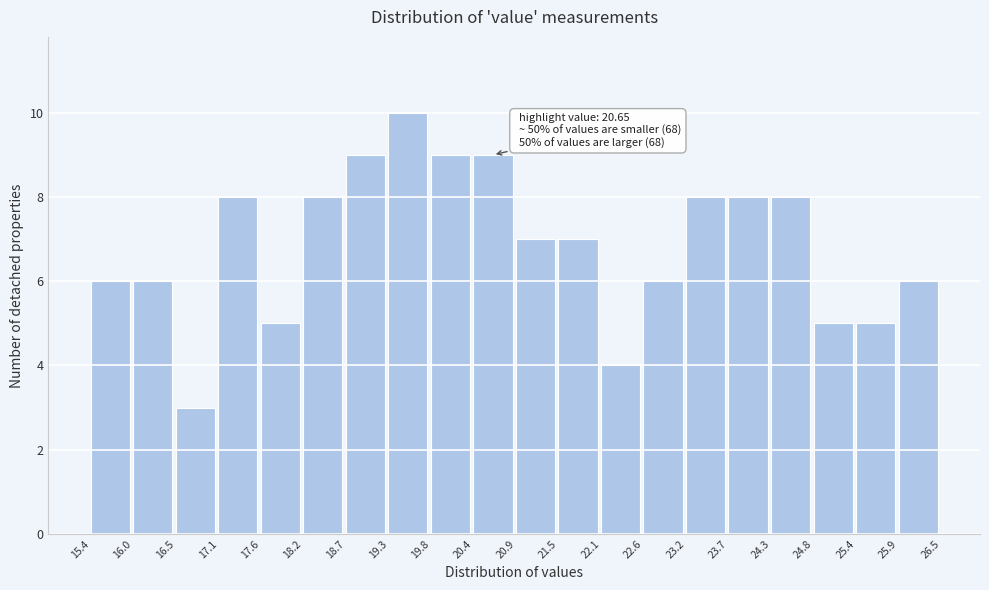

Which range on the x-axis has the tallest bar?

19.3 to 19.8